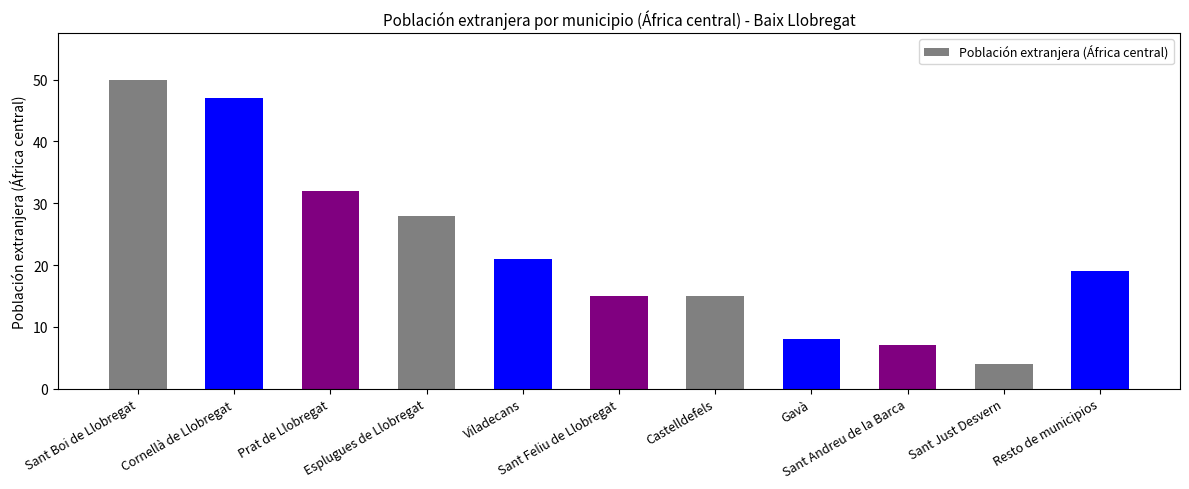

How many data points are less than 19?

5